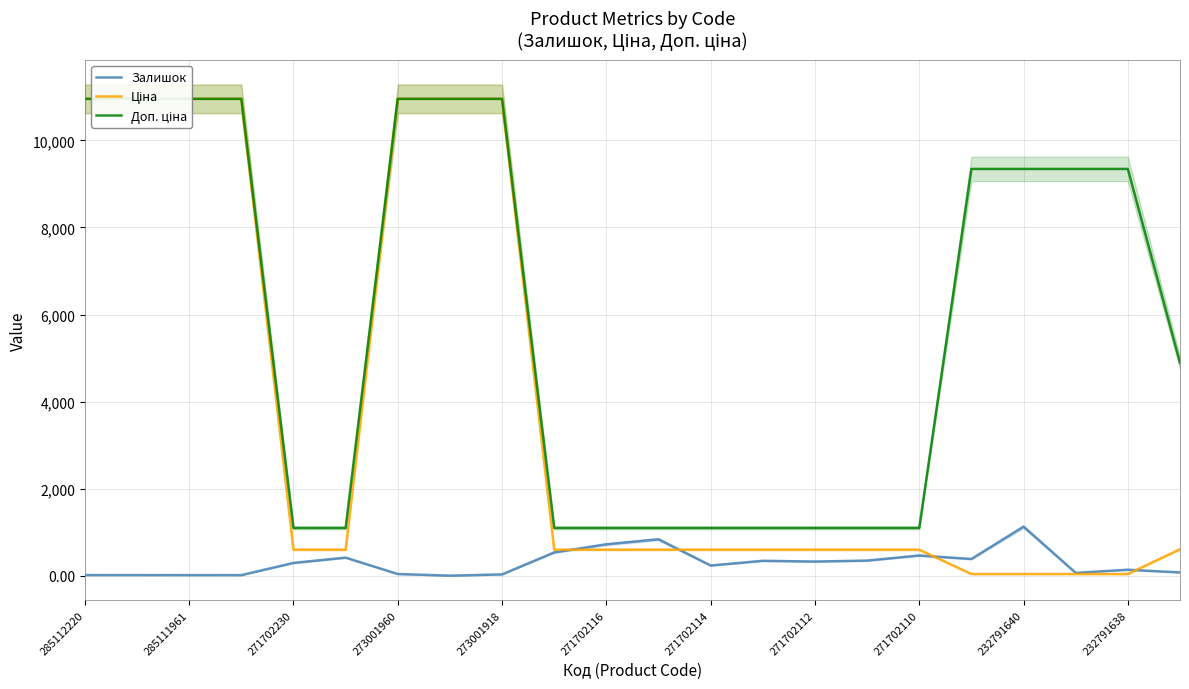

How many lines are shown in the chart?

3